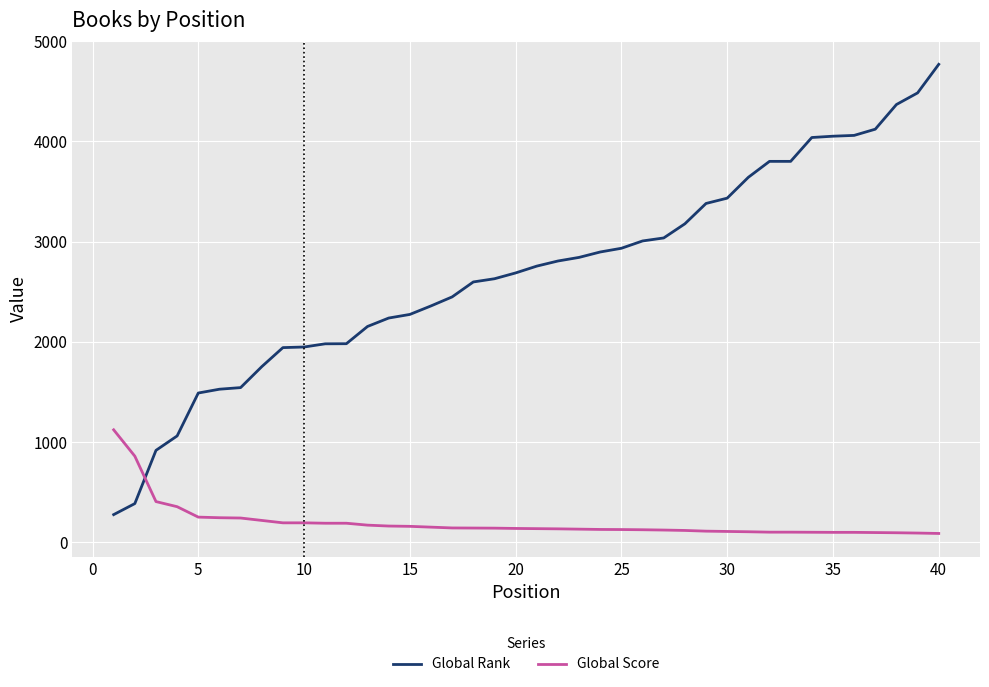

How many intersections are there between Global Rank and Global Score?

1